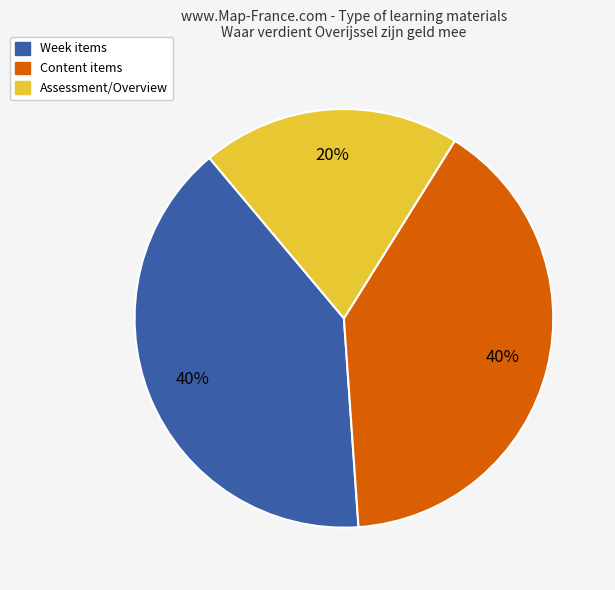

How many slices are in this pie chart?

3